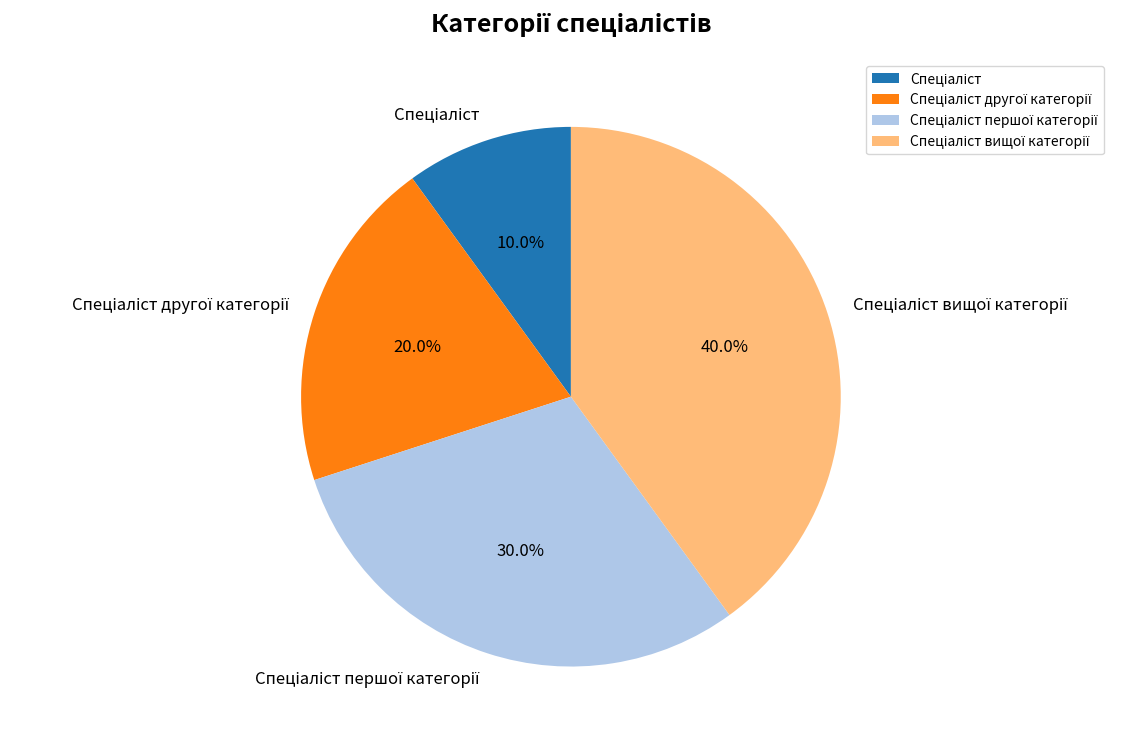

Does any single category account for the majority?

No